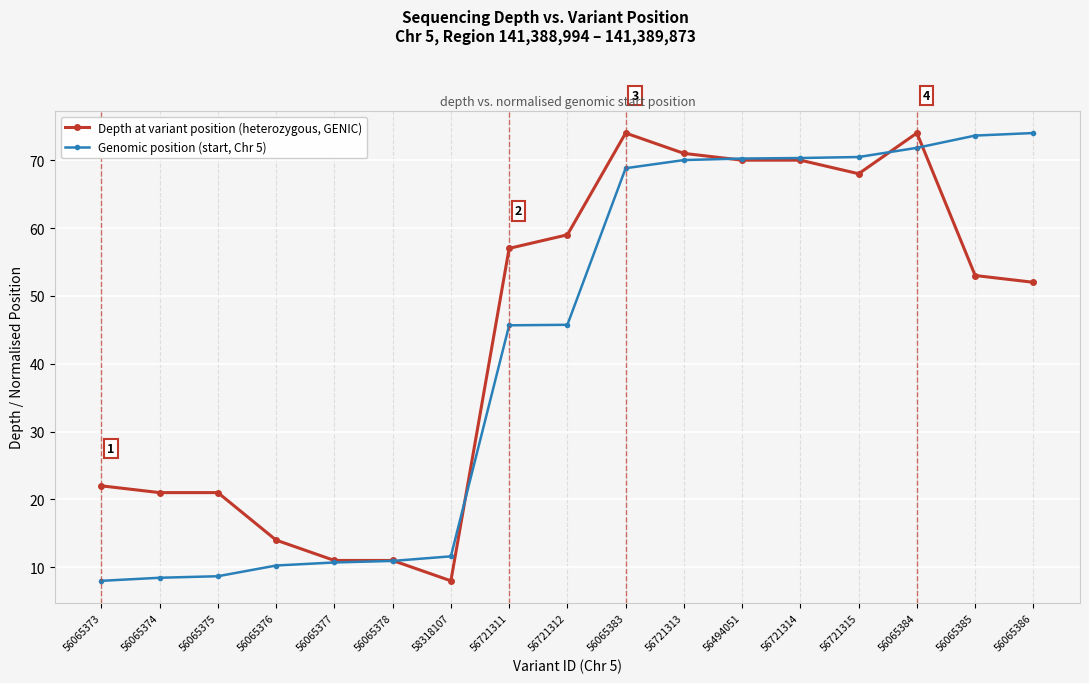

Count the number of data series in this chart.

2